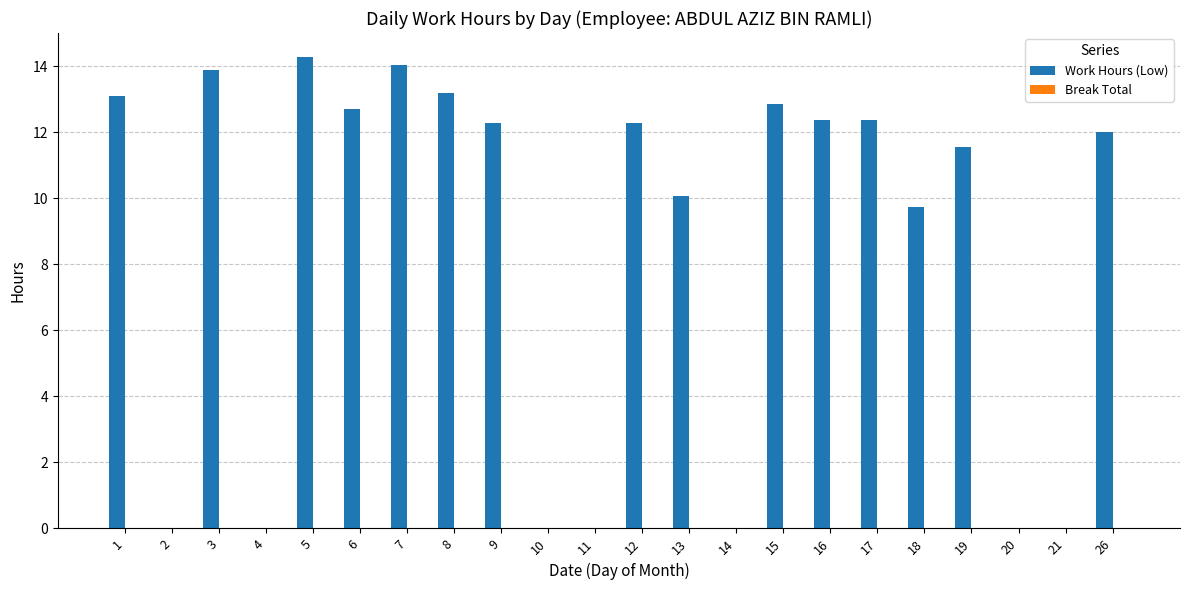

Reading right to left, extract all data points from this chart.

26=12.0	21=0.0	20=0.0	19=11.6	18=9.7	17=12.4	16=12.4	15=12.8	14=0.0	13=10.1	12=12.3	11=0.0	10=0.0	9=12.3	8=13.2	7=14.0	6=12.7	5=14.3	4=0.0	3=13.9	2=0.0	1=13.1